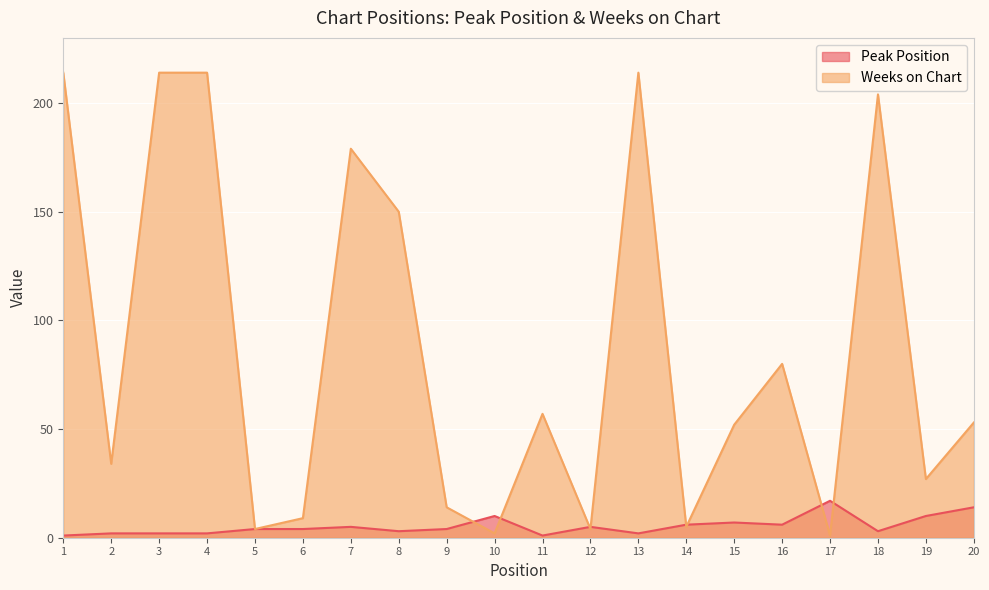

What is the greatest value displayed?

214